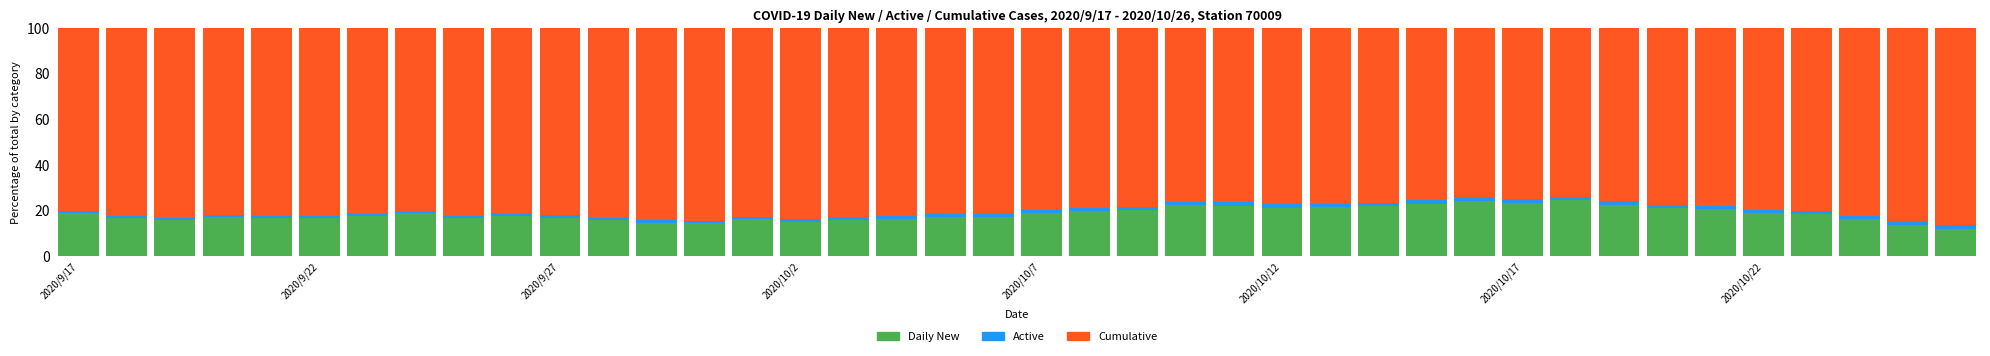

What is the sum of all Daily New values?

733.5